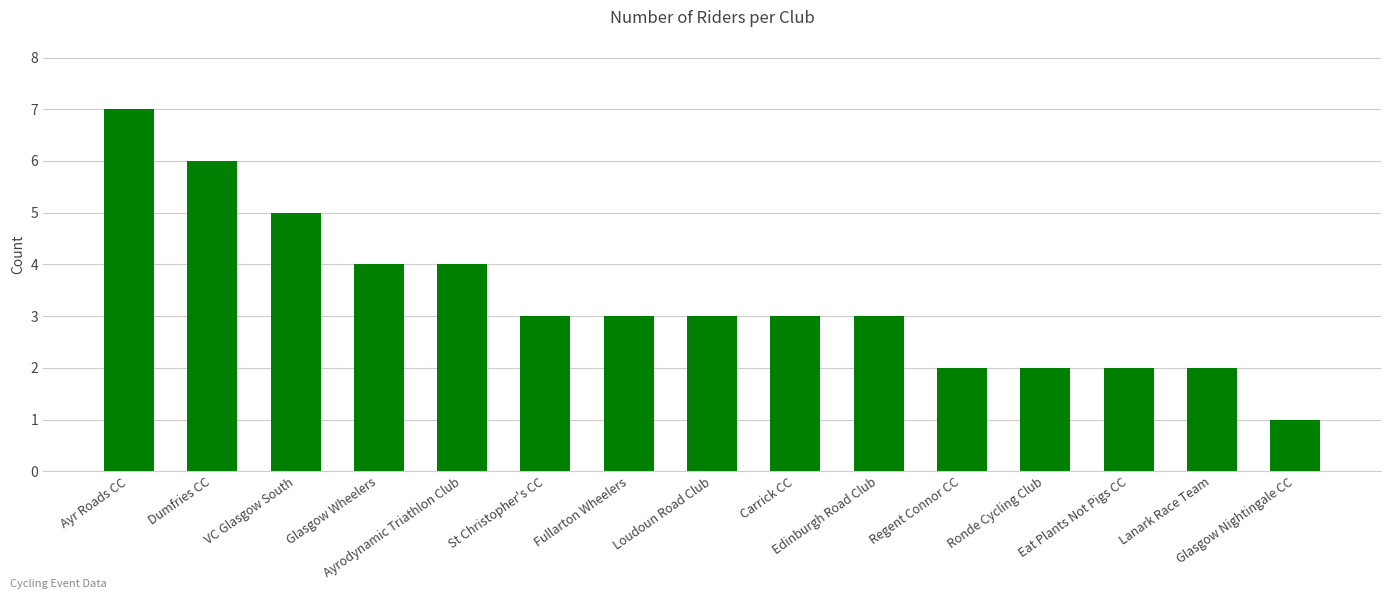

What is the value of the 13th bar from the left?

2